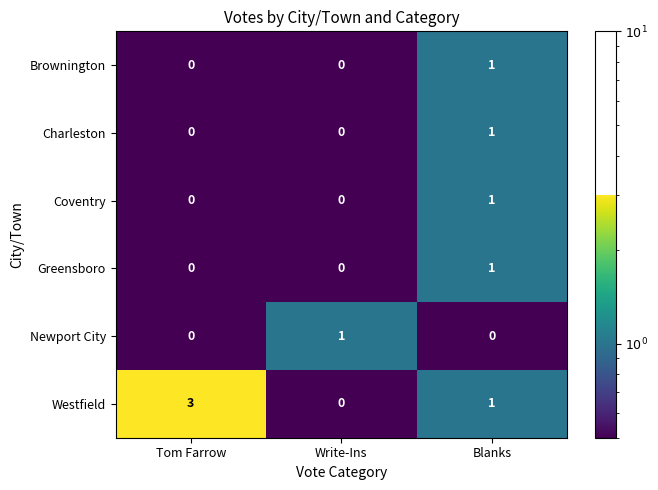

How many Newport City values are between 0 and 1?

3